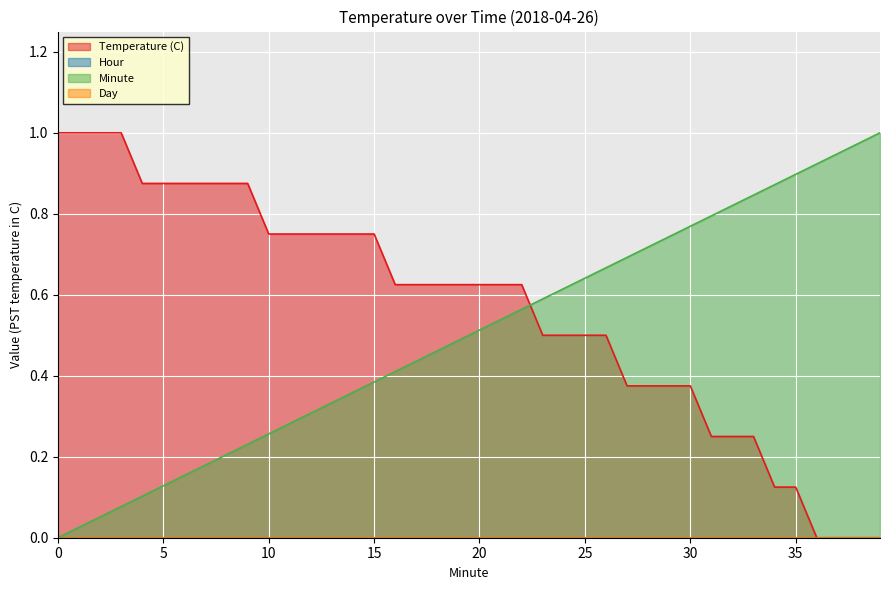

True or false: Minute has a value of 0.2 at 25.

False